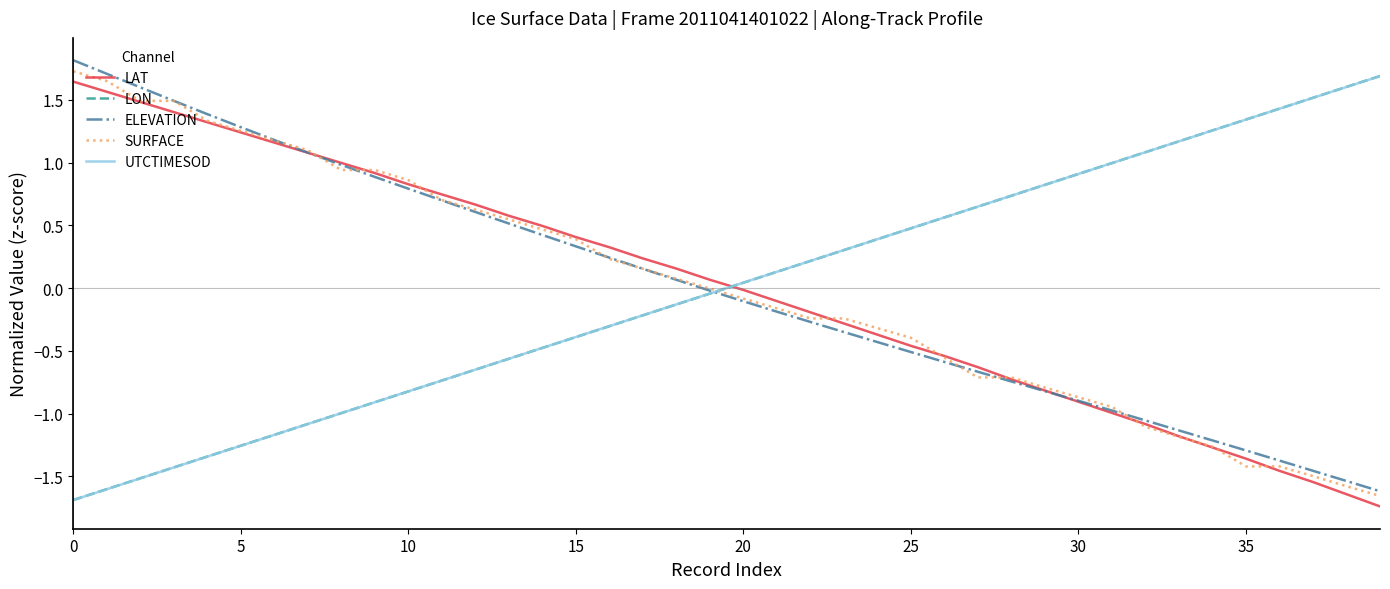

True or false: ELEVATION has more than 0 points higher than both neighbors.

False